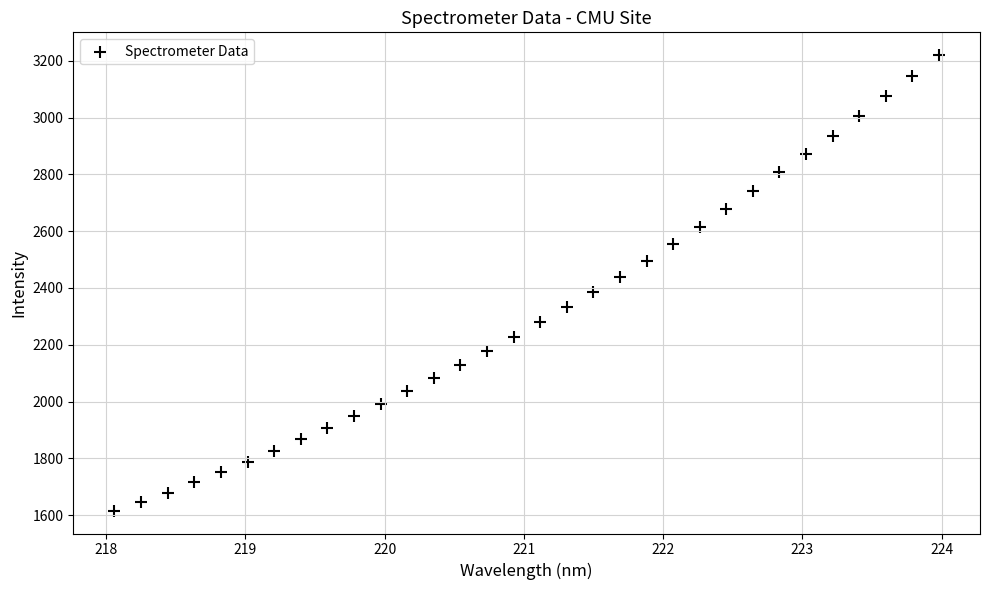

What is the range of Y values (max minus min)?

1604.2